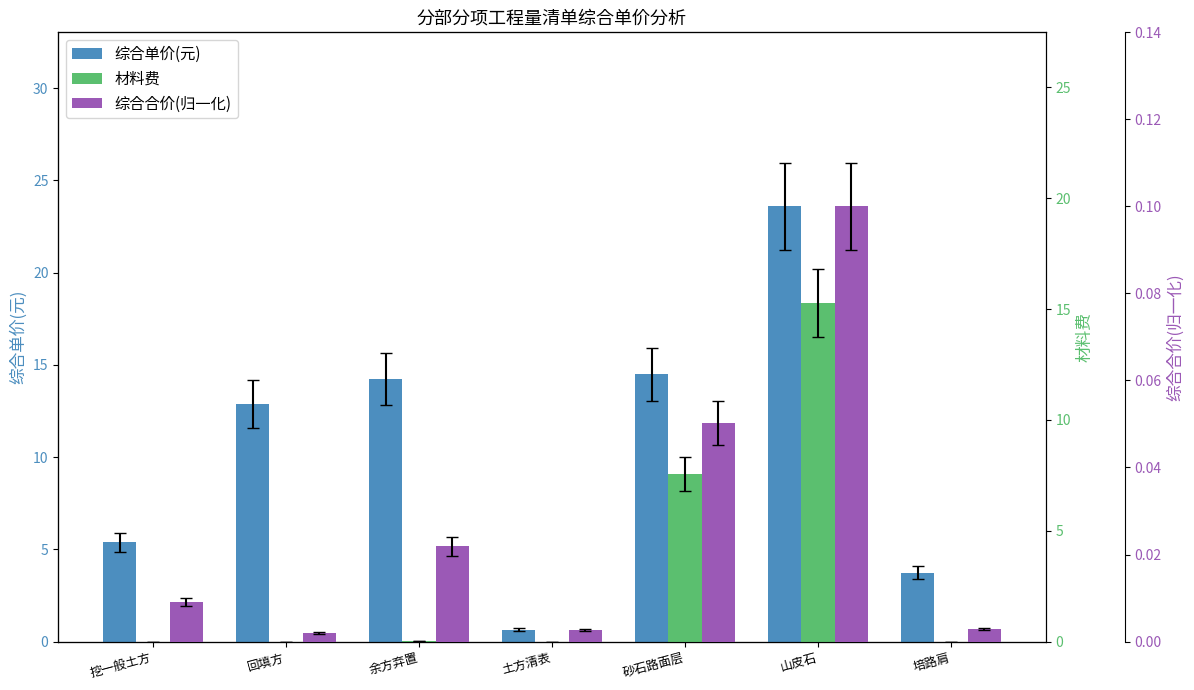

Rank the series by their average value, from highest to lowest.

综合单价(元), 材料费, 综合合价(归一化)